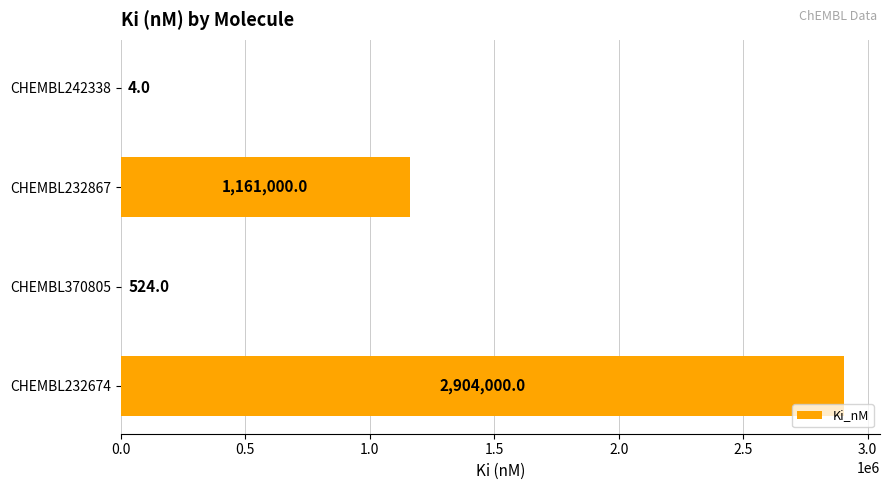

What is the ratio of the value at CHEMBL232867 to the value at CHEMBL370805?

2215.6